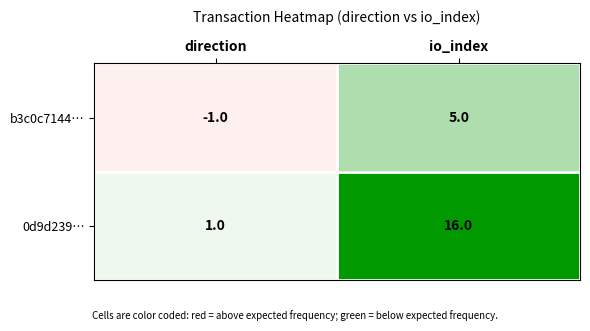

At which category is the sum across all series the highest?

io_index